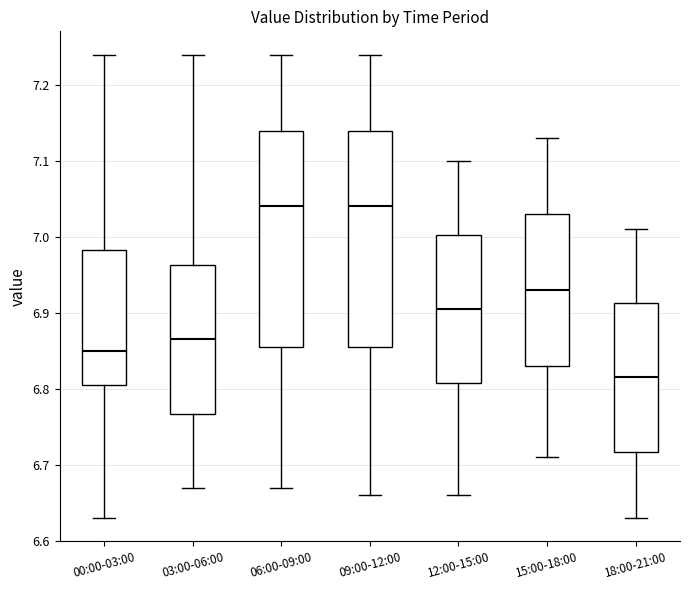

Reading left to right, read every box against the y-axis: the position of its median line, the range the box covers, and the ends of its whiskers. The values are not printed on the chart, so give them approximately, as read against the axis.

00:00-03:00: median 6.85, box 6.81 to 6.98, whiskers 6.63 to 7.24
03:00-06:00: median 6.87, box 6.77 to 6.96, whiskers 6.67 to 7.24
06:00-09:00: median 7.04, box 6.86 to 7.14, whiskers 6.67 to 7.24
09:00-12:00: median 7.04, box 6.86 to 7.14, whiskers 6.66 to 7.24
12:00-15:00: median 6.91, box 6.81 to 7.00, whiskers 6.66 to 7.10
15:00-18:00: median 6.93, box 6.83 to 7.03, whiskers 6.71 to 7.13
18:00-21:00: median 6.82, box 6.72 to 6.91, whiskers 6.63 to 7.01